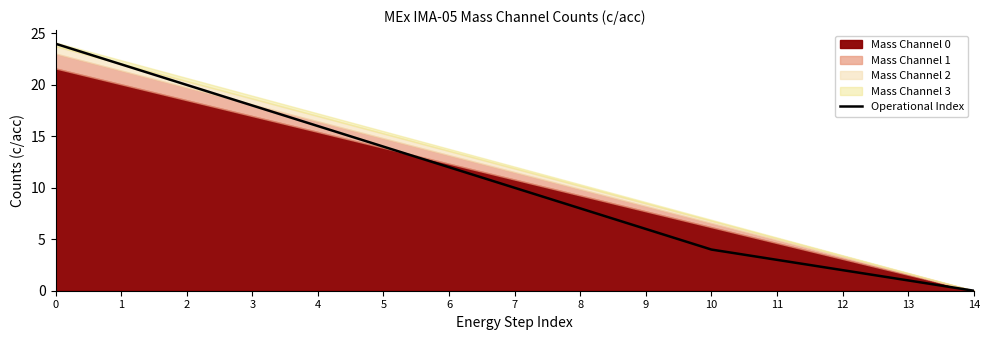

The chart shows a value of -11 at 14. True or false?

False